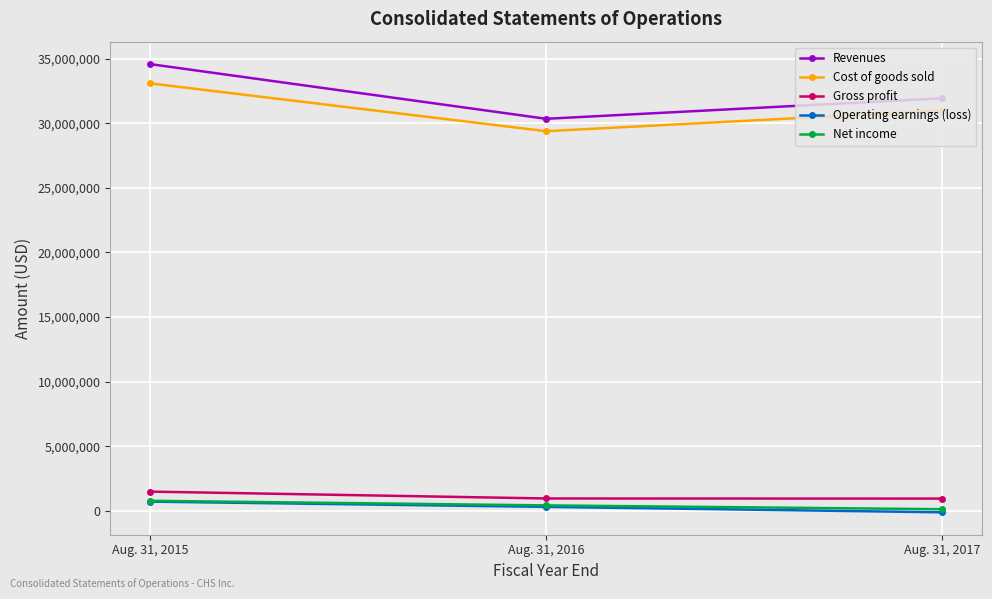

Rank the categories by Revenues value from highest to lowest.

Aug. 31, 2015, Aug. 31, 2017, Aug. 31, 2016